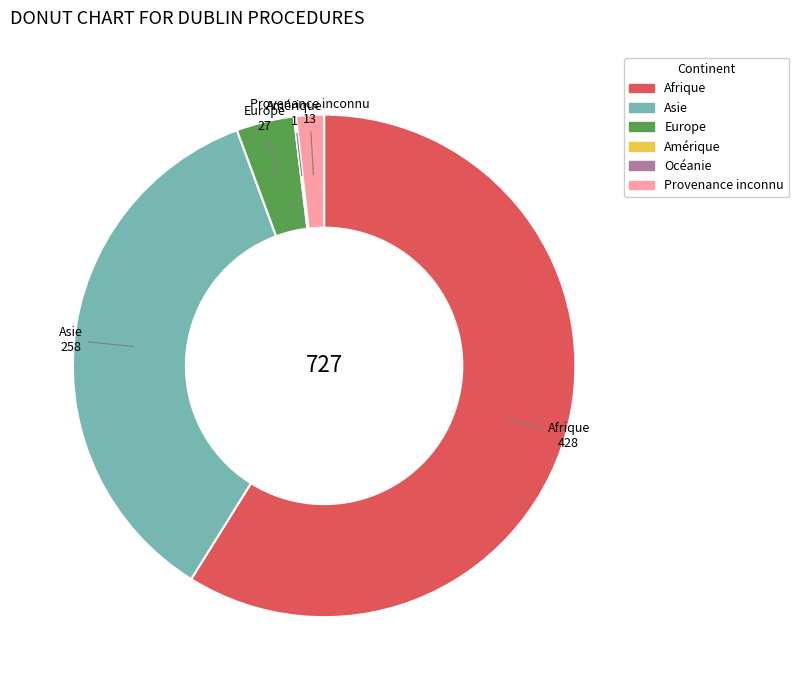

The Asie slice represents 42% of the pie. True or false?

False